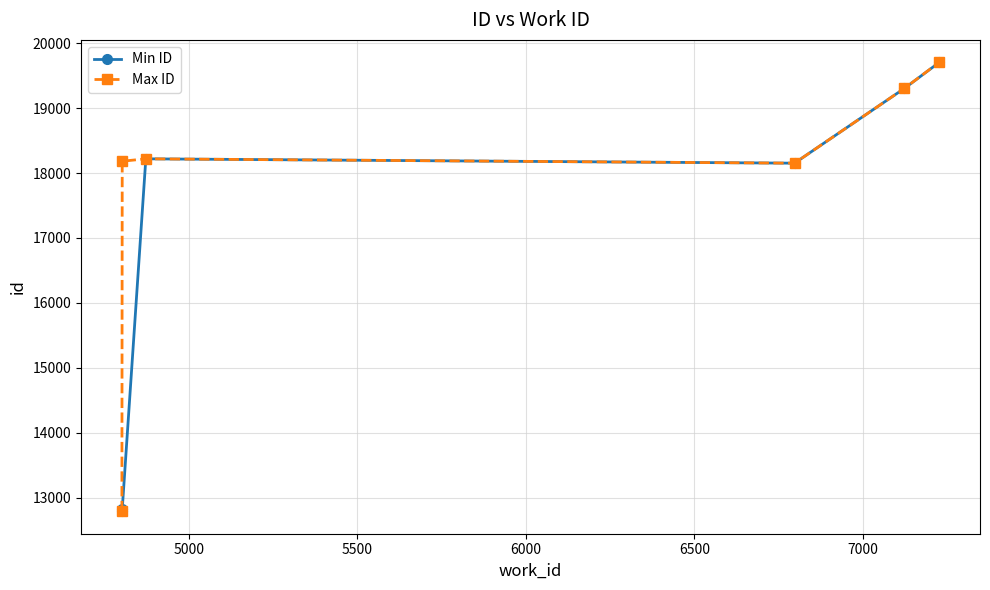

Rank the series by their average value, from highest to lowest.

Max ID, Min ID